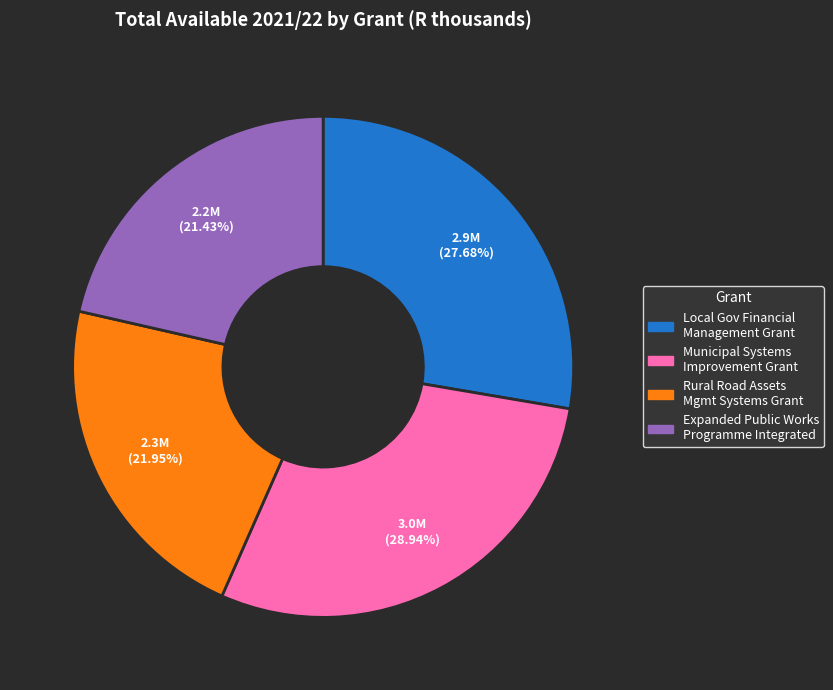

Is there any slice that represents more than half of the pie?

No